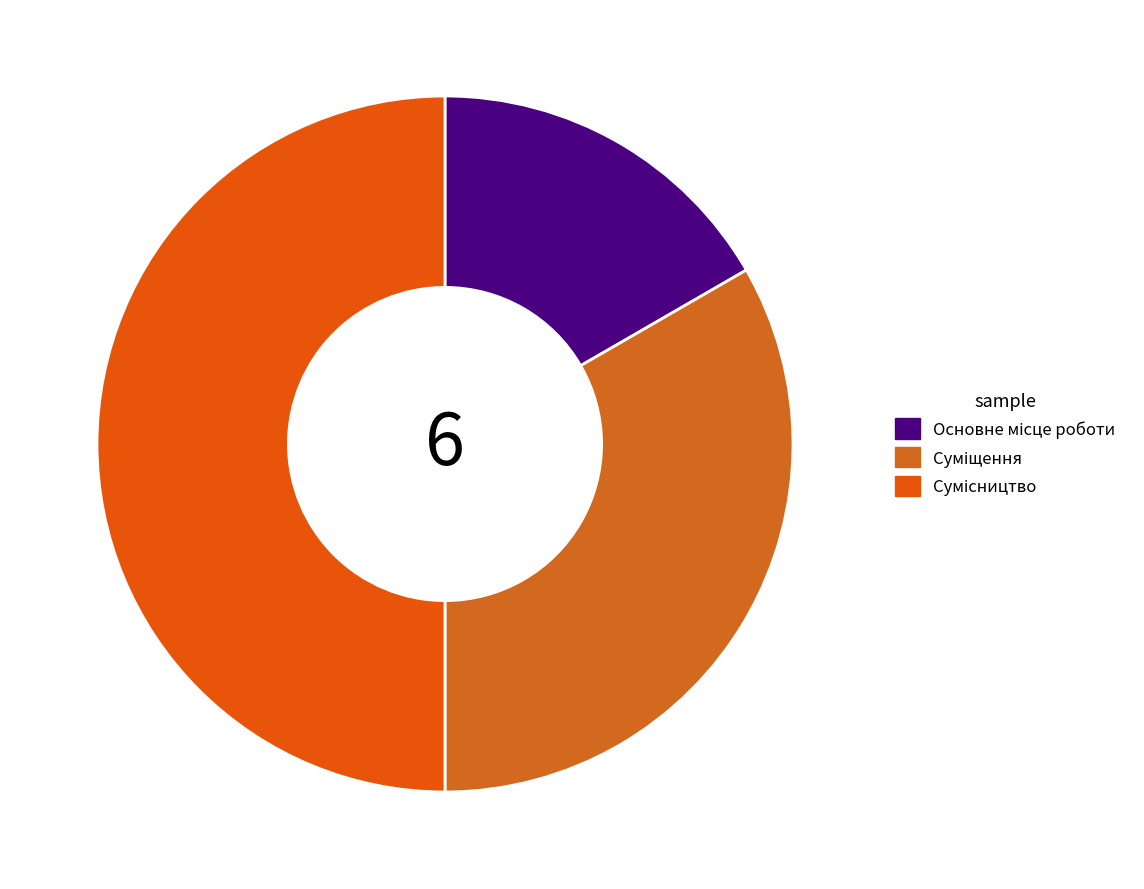

Approximately how many times larger is the value at Сумісництво compared to Суміщення?

1.5